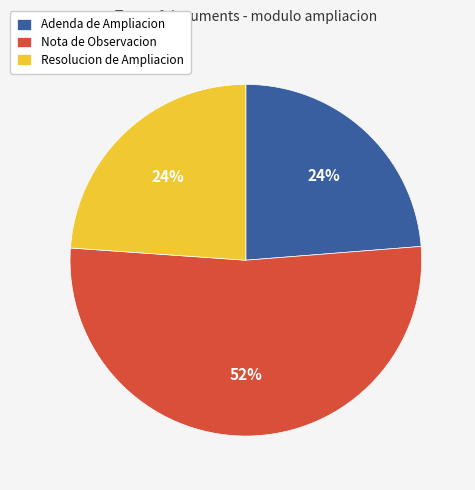

To the nearest percent, what is the average slice percentage?

33%